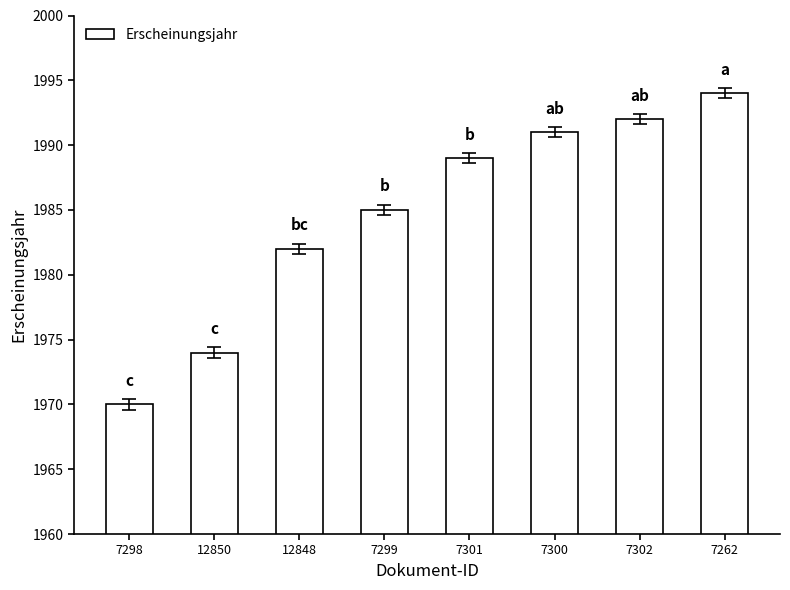

What is the value of the 2nd bar from the left?

1974